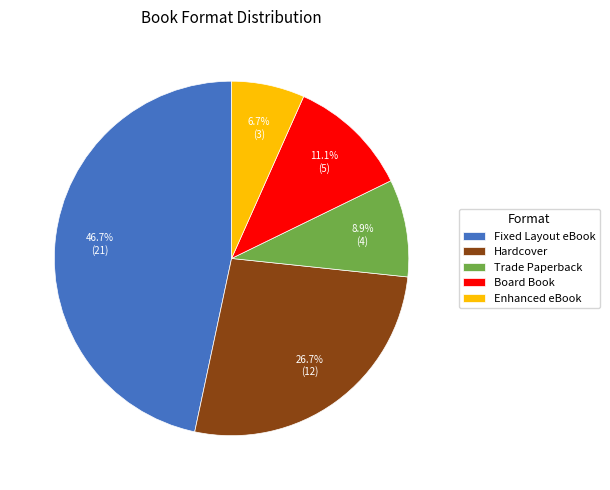

How much of the chart is everything except Trade Paperback?

91.1%